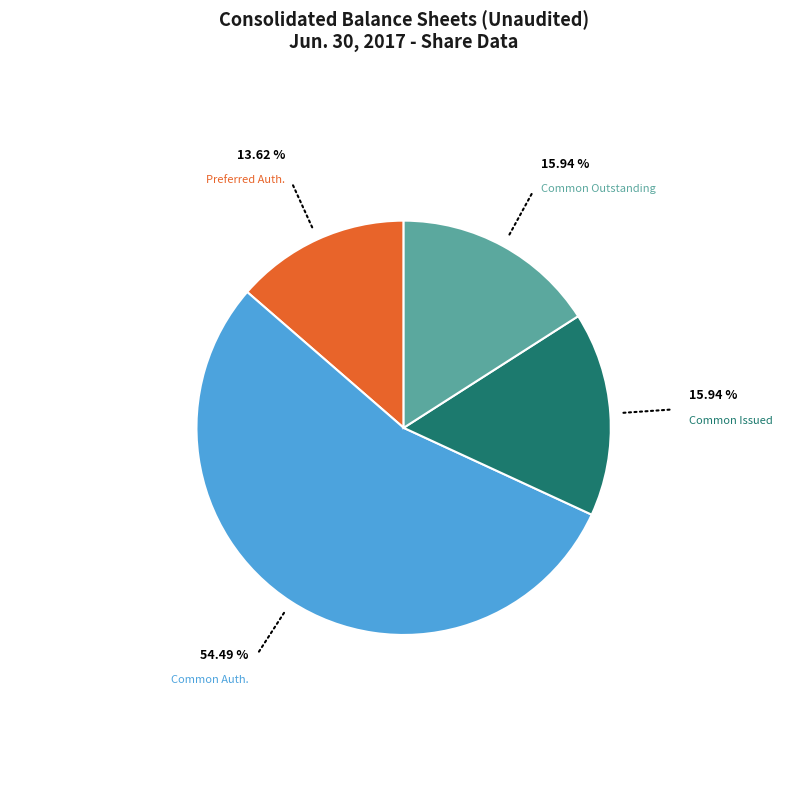

Is there a majority slice in this chart?

Yes